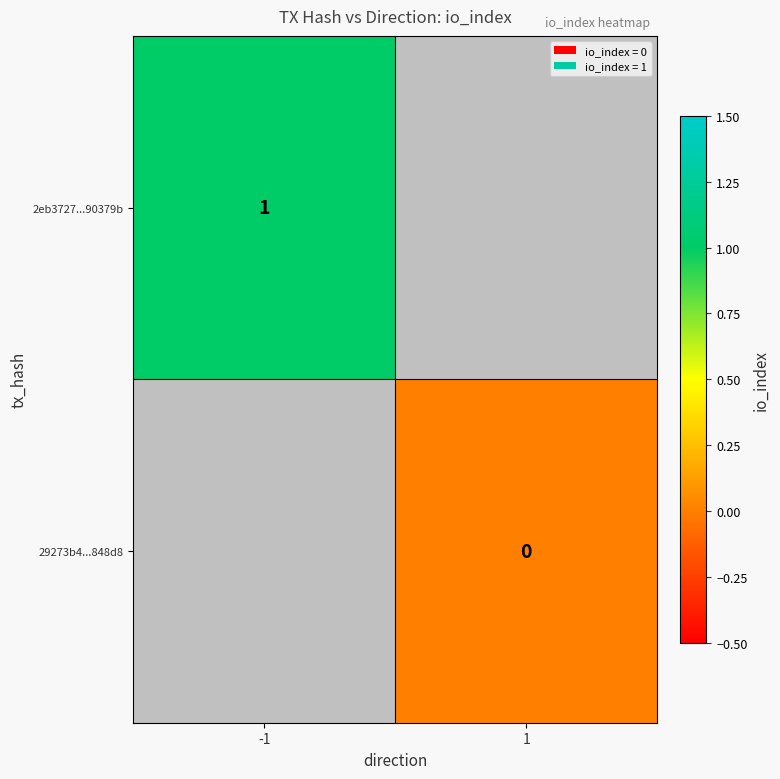

The 2eb3727...90379b series shows 1 at -1. True or false?

True